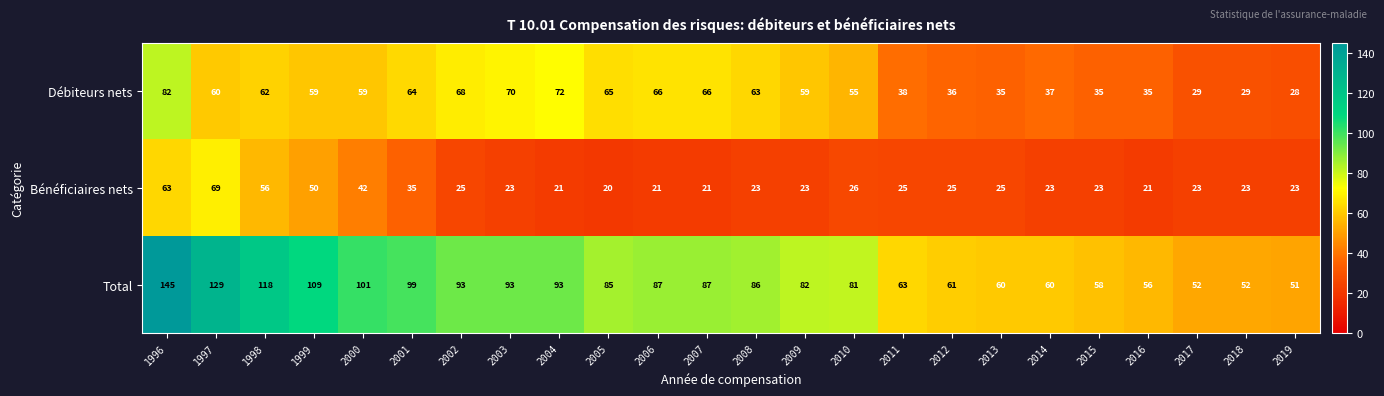

At which category is the sum across all series the highest?

1996